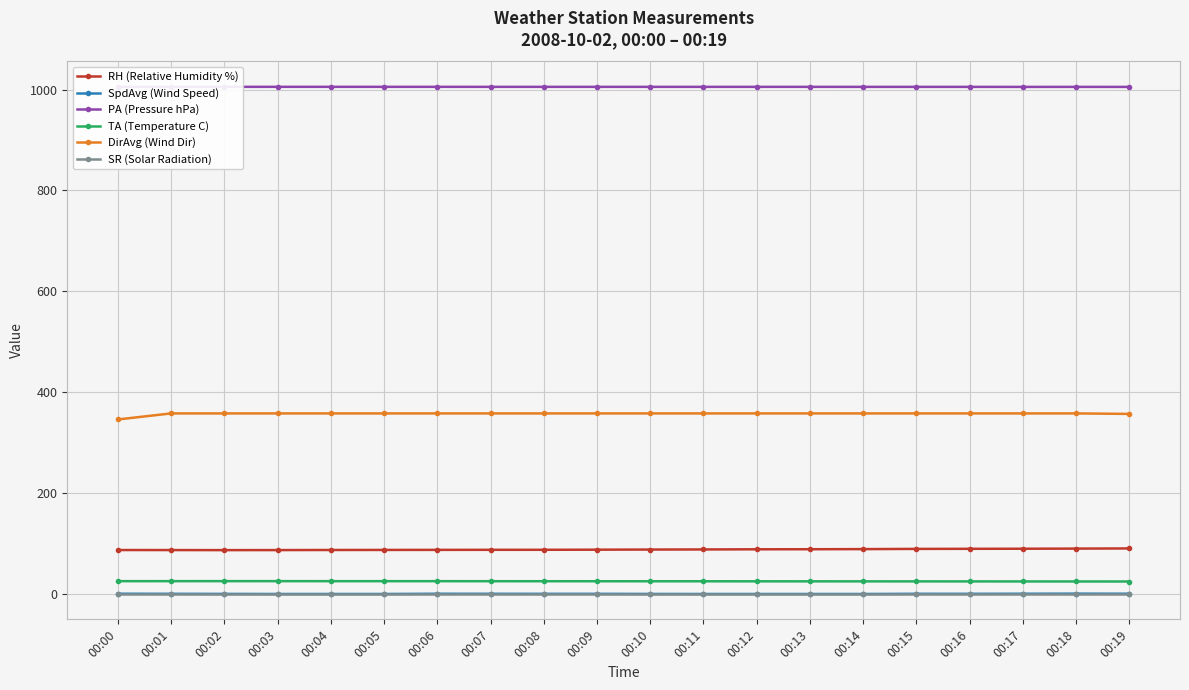

What is the difference between the second highest and second lowest values in the SpdAvg (Wind Speed) series?

0.5